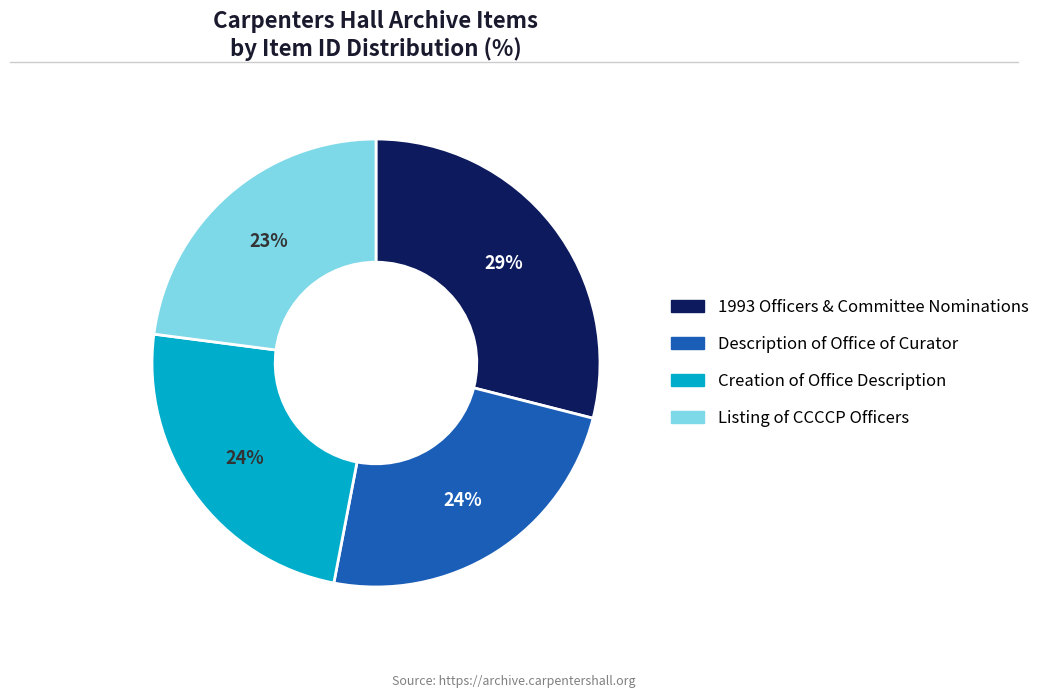

To the nearest percent, what is the difference between the largest and smallest slice percentages?

6%